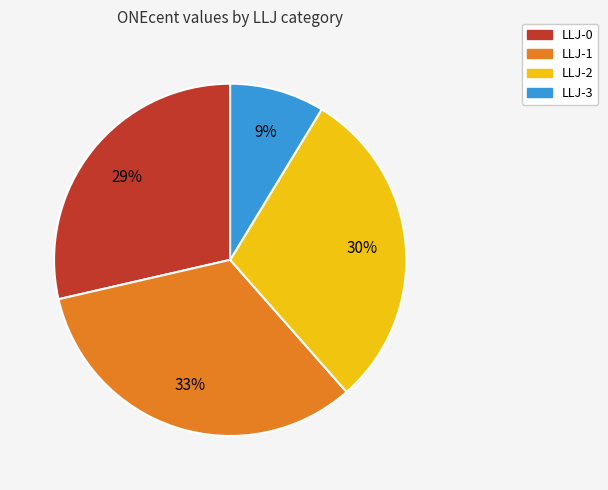

To the nearest percent, what portion does LLJ-2 represent?

30%